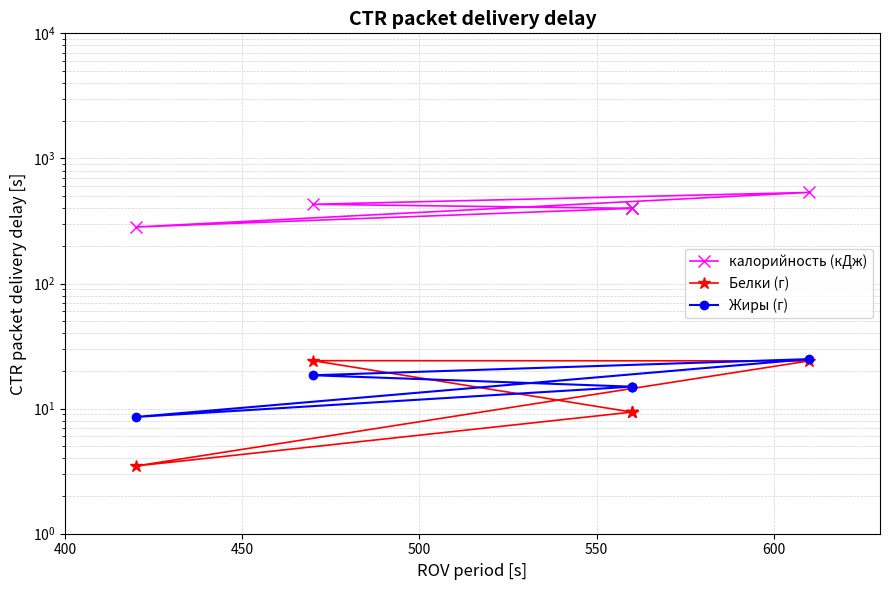

What is the difference between the maximum and minimum values in the Белки (г) series?

20.7